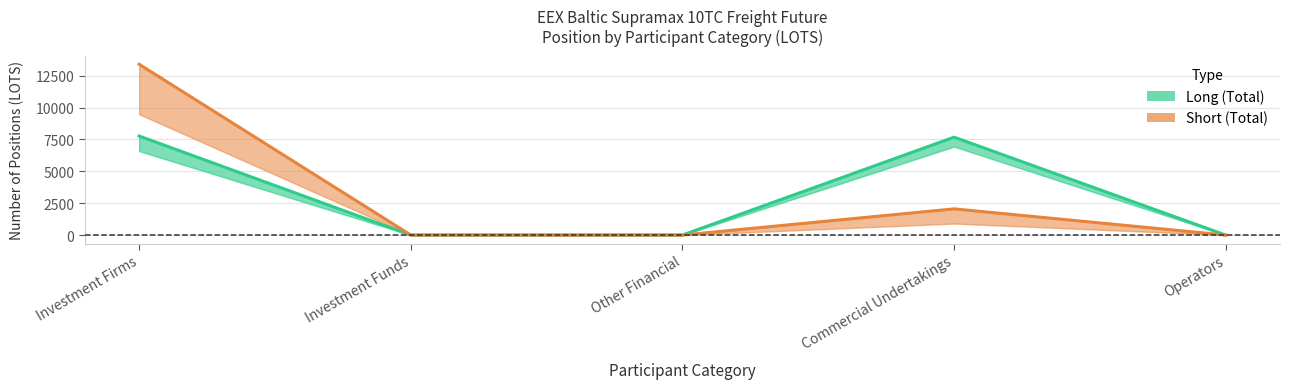

Which series has the widest spread of values?

Short (Total)